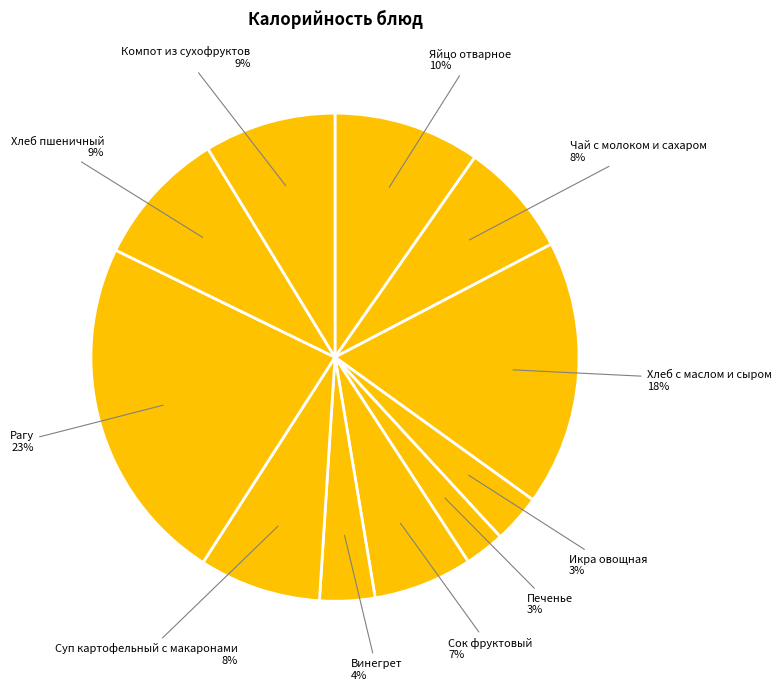

Combined, do Хлеб пшеничный and Икра овощная account for over 50%?

No